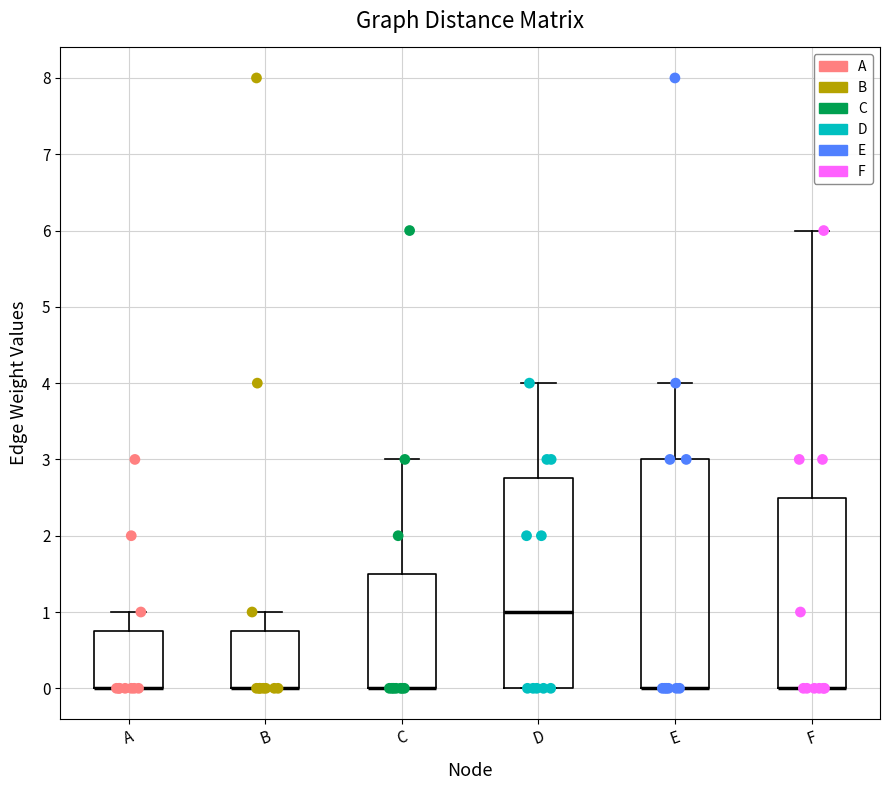

Reading left to right, read every box against the y-axis: the position of its median line, the range the box covers, and the ends of its whiskers. The values are not printed on the chart, so give them approximately, as read against the axis.

A: median 0.0 (drawn on the box's lower edge), box 0.0 to 0.8, whiskers 0.0 to 1.0
B: median 0.0 (drawn on the box's lower edge), box 0.0 to 0.8, whiskers 0.0 to 1.0
C: median 0.0 (drawn on the box's lower edge), box 0.0 to 1.5, whiskers 0.0 to 3.0
D: median 1.0, box 0.0 to 2.8, whiskers 0.0 to 4.0
E: median 0.0 (drawn on the box's lower edge), box 0.0 to 3.0, whiskers 0.0 to 4.0
F: median 0.0 (drawn on the box's lower edge), box 0.0 to 2.5, whiskers 0.0 to 6.0